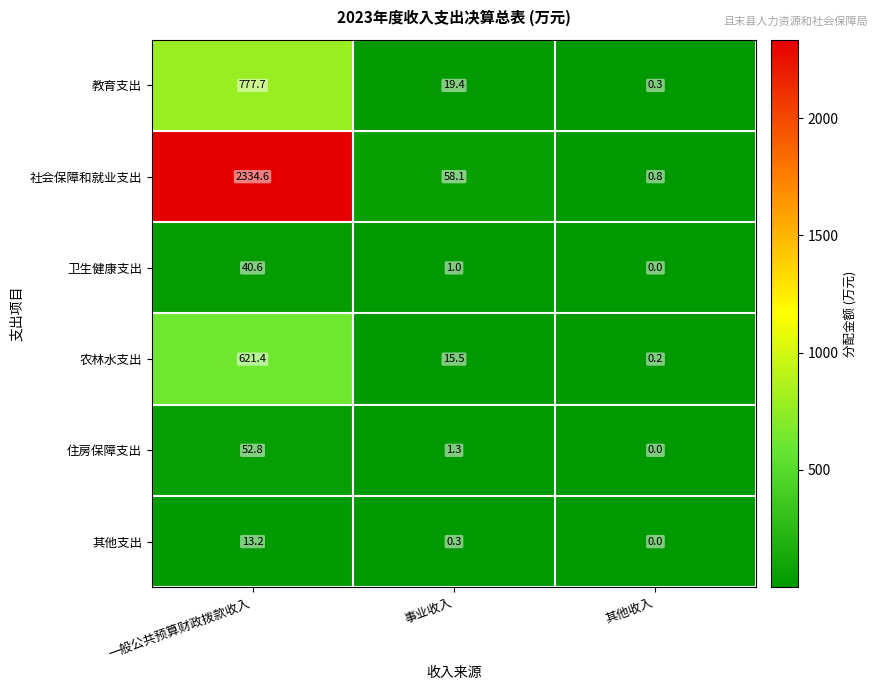

What is the spread (max minus min) of values at 一般公共预算财政拨款收入?

2321.4